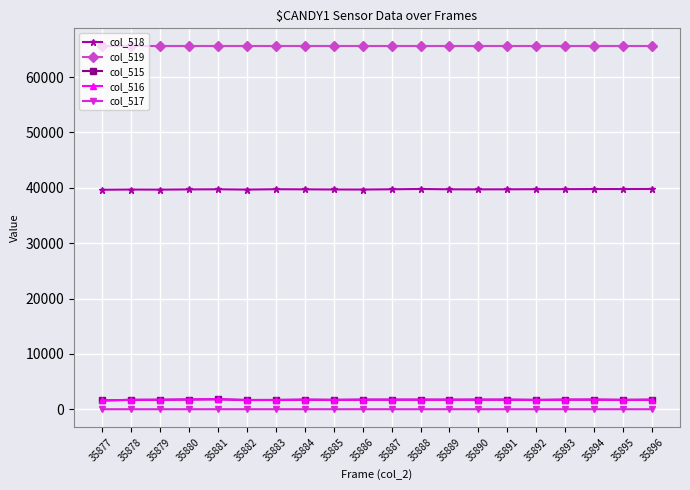

What is the total value across all series at 35880?

108761